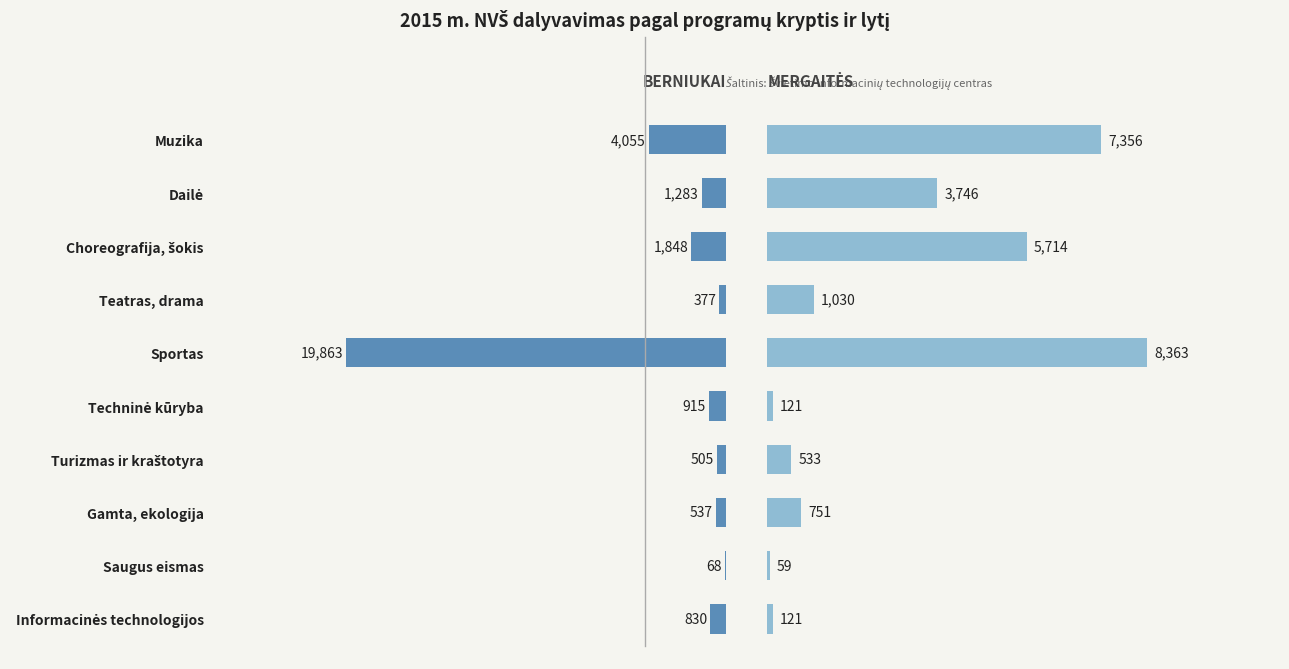

Rank the series by their average value, from highest to lowest.

Berniukai, Mergaitės